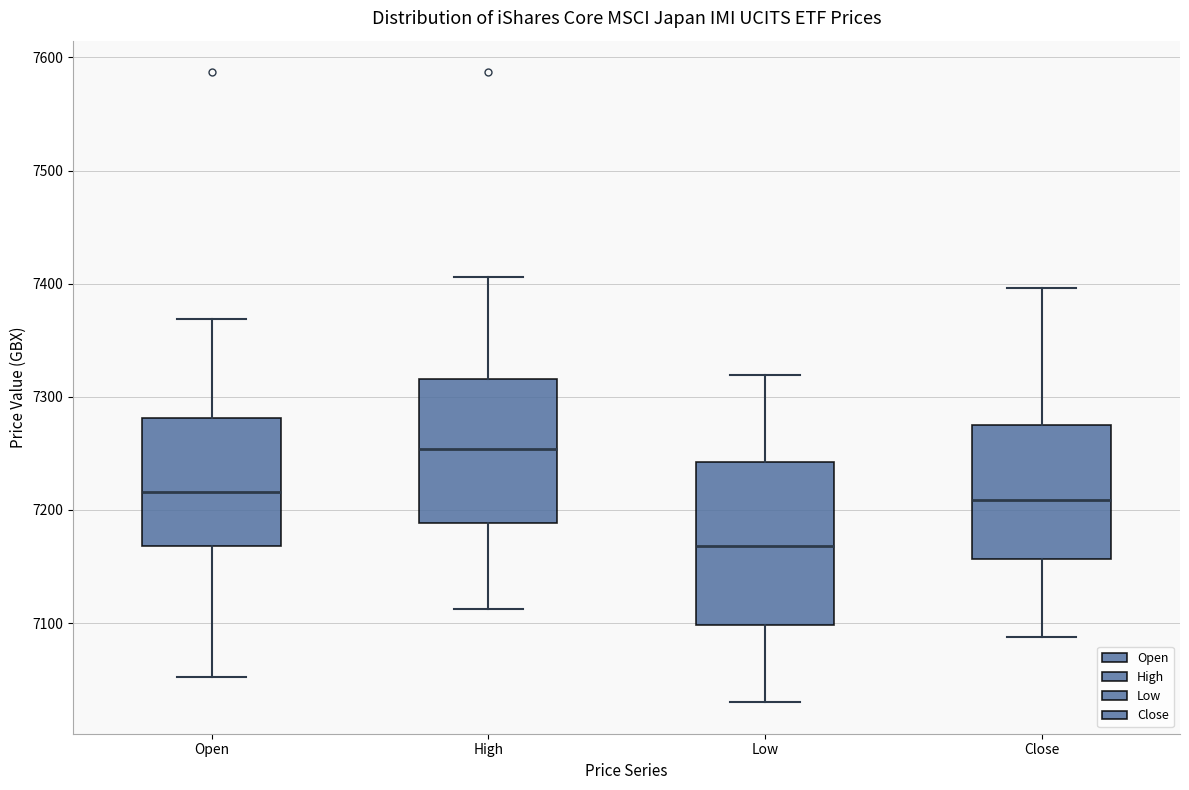

Reading left to right, read every box against the y-axis: the position of its median line, the range the box covers, and the ends of its whiskers. The values are not printed on the chart, so give them approximately, as read against the axis.

Open: median 7220, box 7170 to 7280, whiskers 7050 to 7370
High: median 7250, box 7190 to 7320, whiskers 7110 to 7410
Low: median 7170, box 7100 to 7240, whiskers 7030 to 7320
Close: median 7210, box 7160 to 7280, whiskers 7090 to 7400